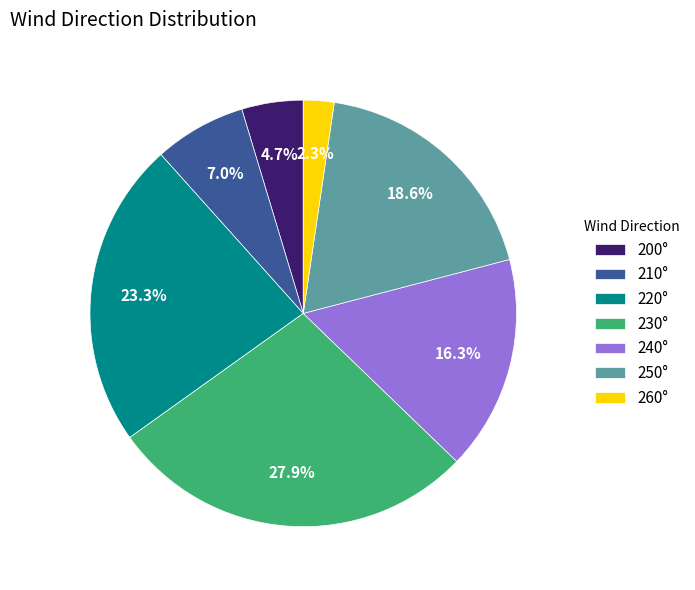

What is the smallest slice in the pie chart?

260°